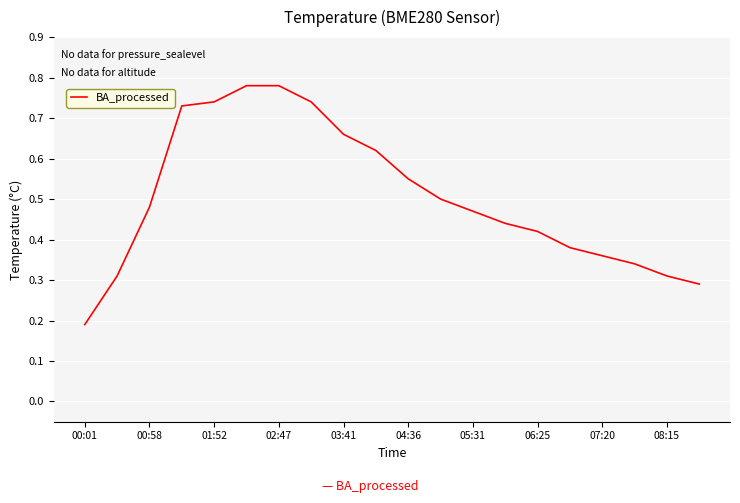

Does the chart have visible grid lines?

Yes